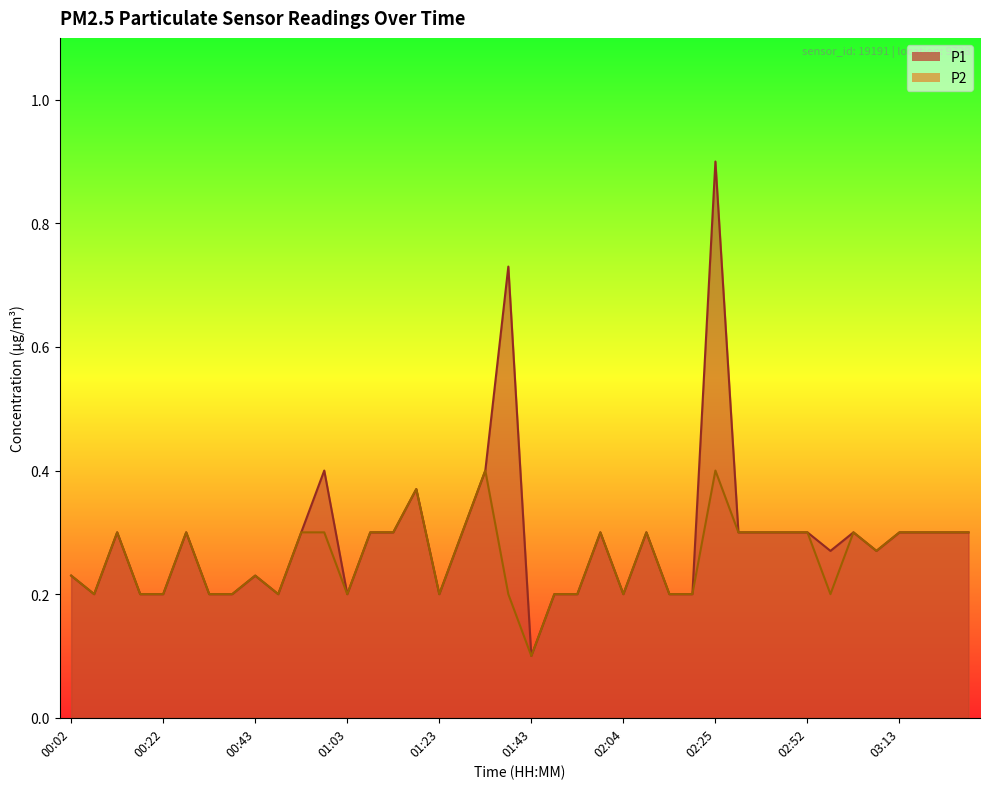

Rank the series by their average value, from lowest to highest.

P2, P1